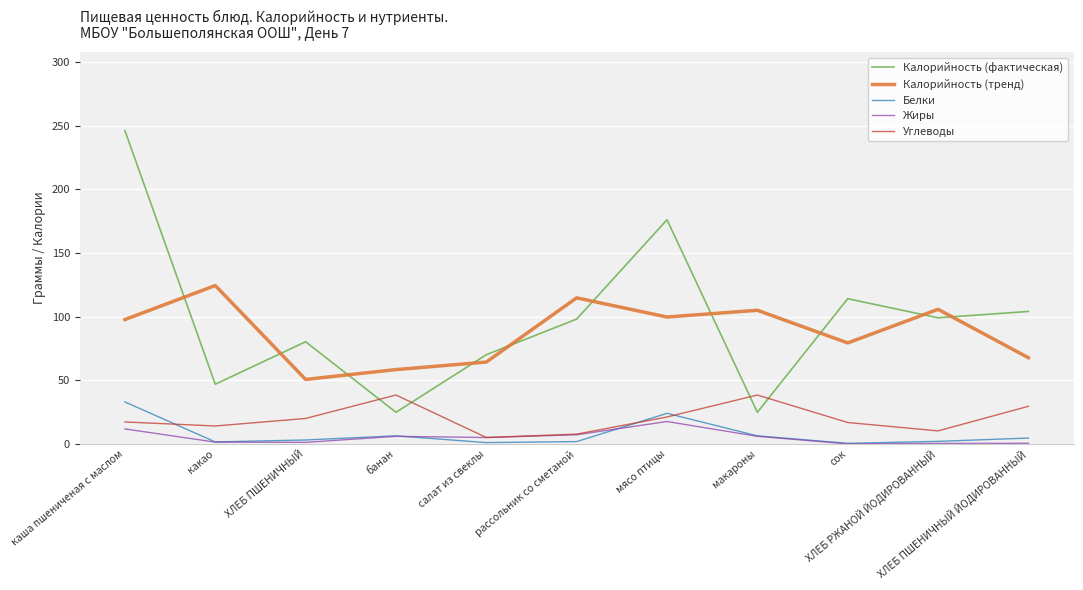

True or false: Калорийность (тренд) and Жиры intersect in this chart.

False